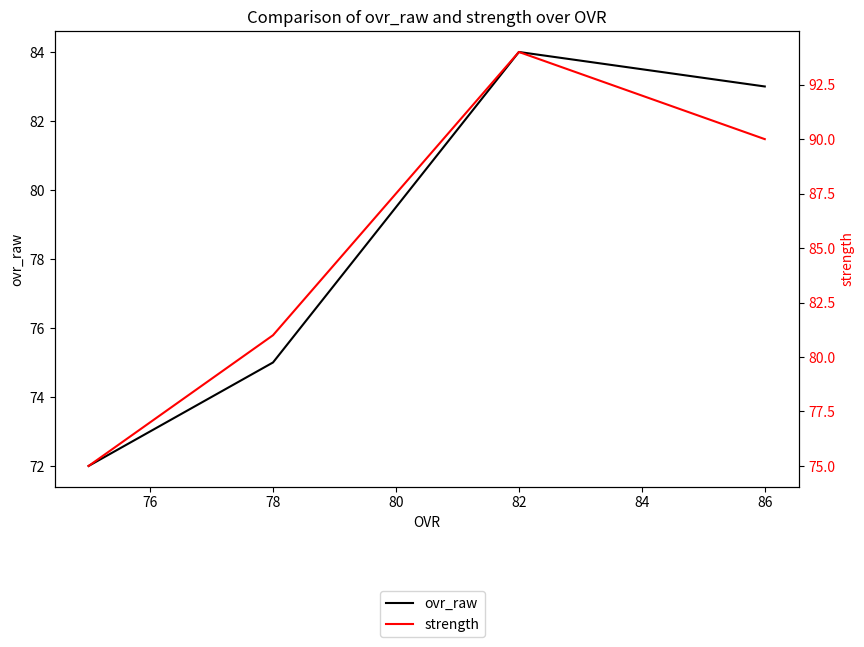

What are all the series names shown in the legend?

ovr_raw, strength